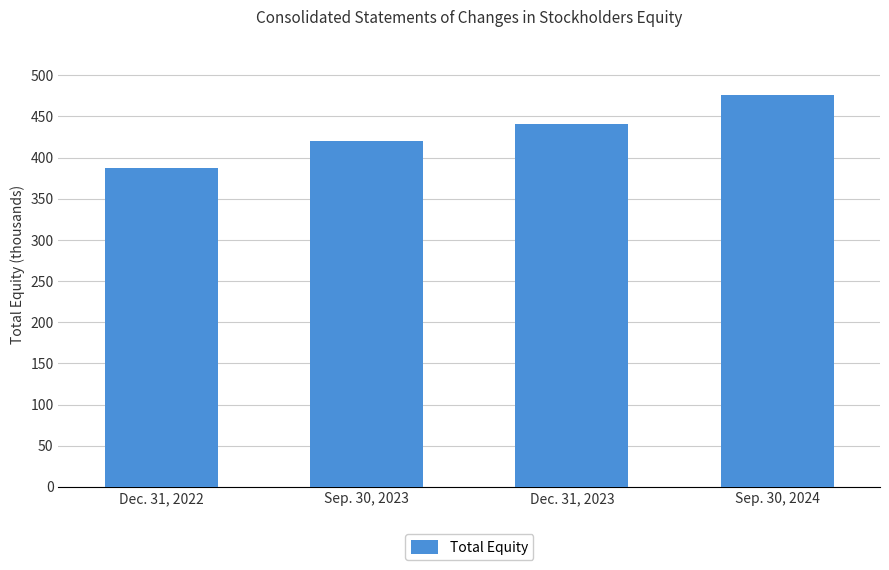

Count the number of values greater than 440625.

1